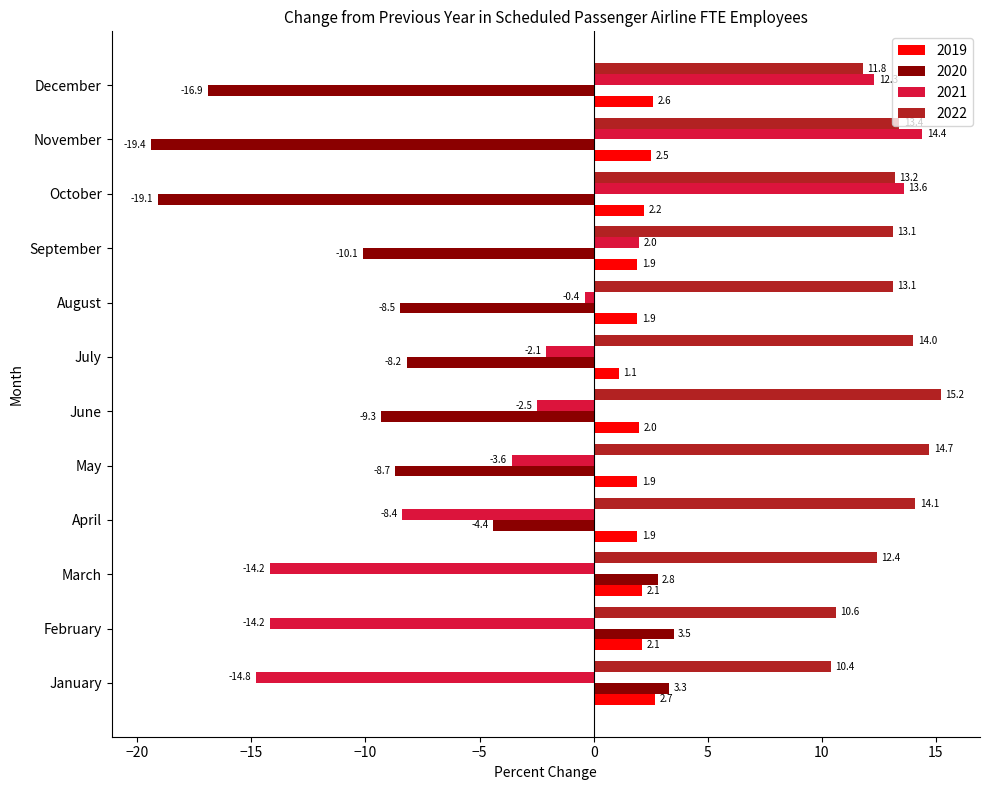

What is the minimum value shown in the chart?

-19.4